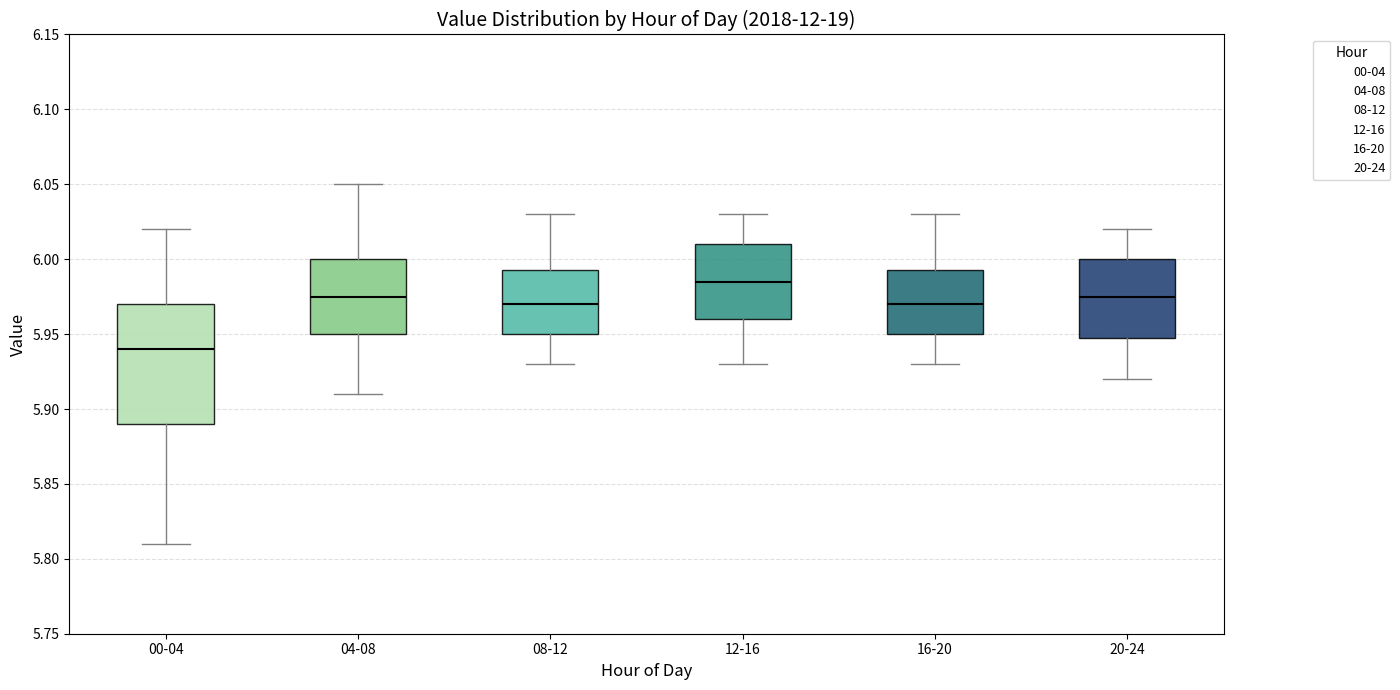

Comparing the boxes themselves (not the whiskers), which one is the tallest?

00-04